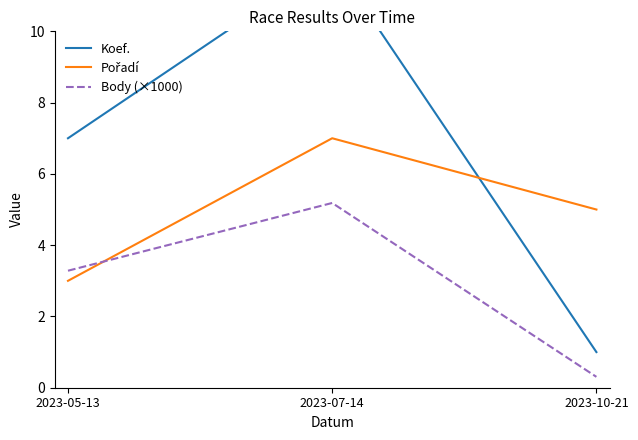

Which series has the largest total across all categories?

Koef.